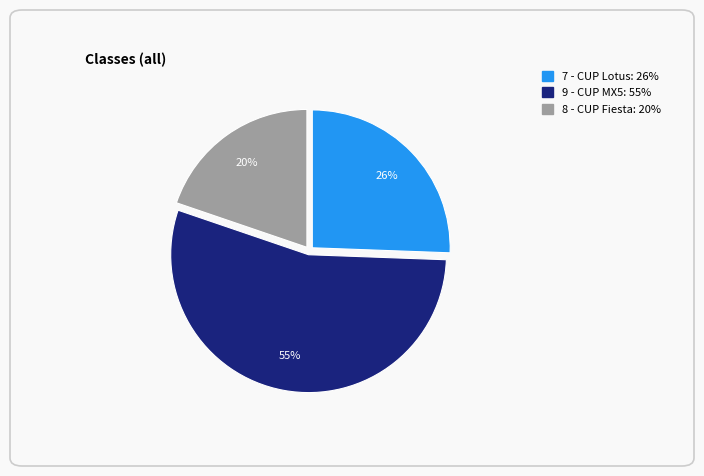

What is the smallest slice in the pie chart?

8 - CUP Fiesta